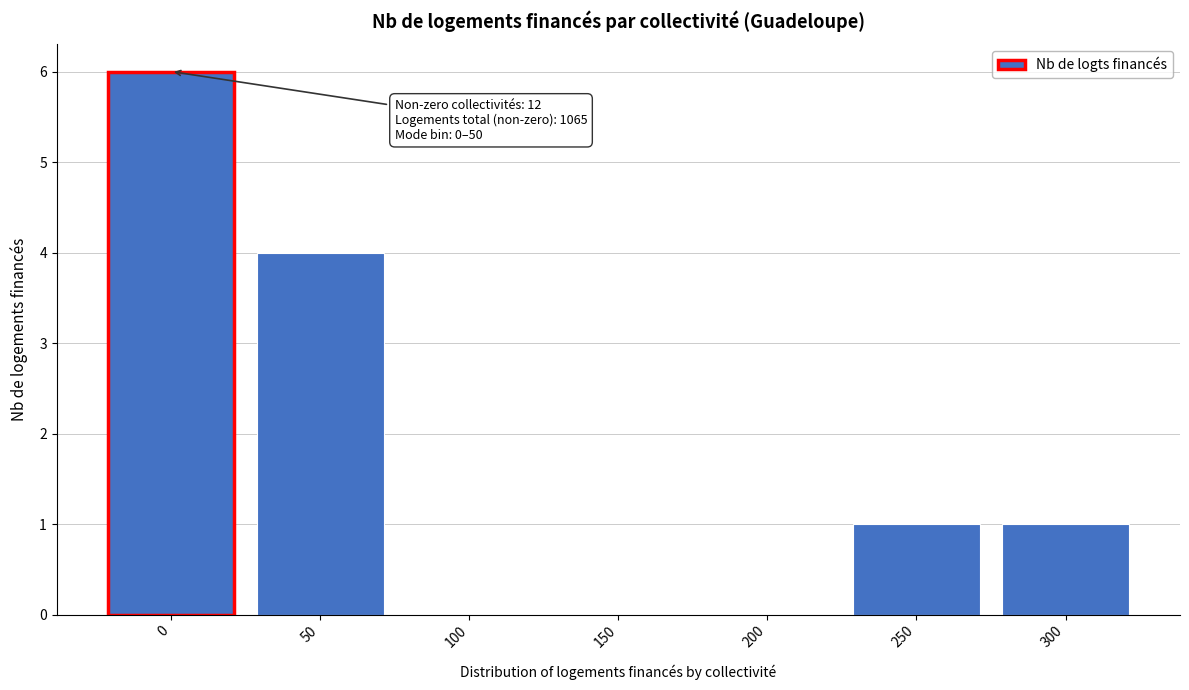

Reading left to right, list all the values displayed in this chart.

0=6	50=4	100=0	150=0	200=0	250=1	300=1